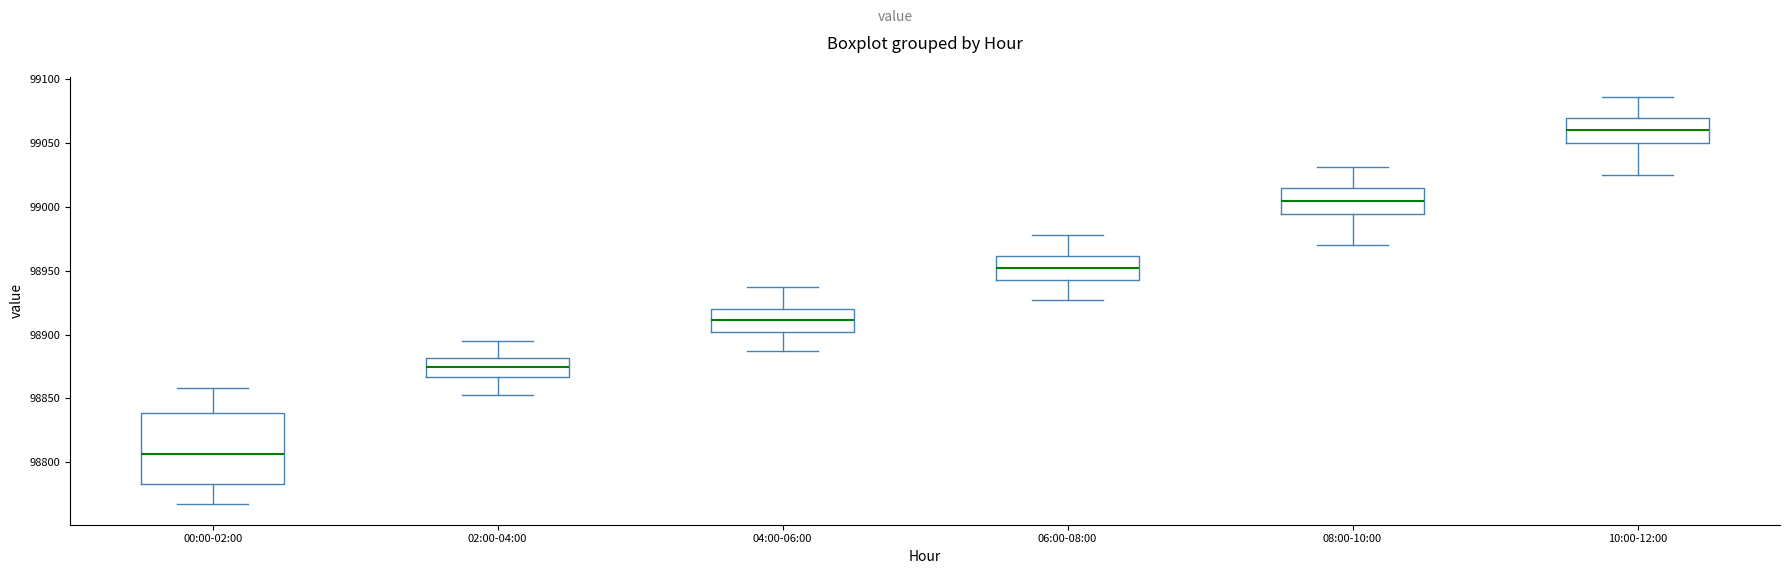

Comparing the boxes themselves (not the whiskers), which one is the tallest?

00:00-02:00